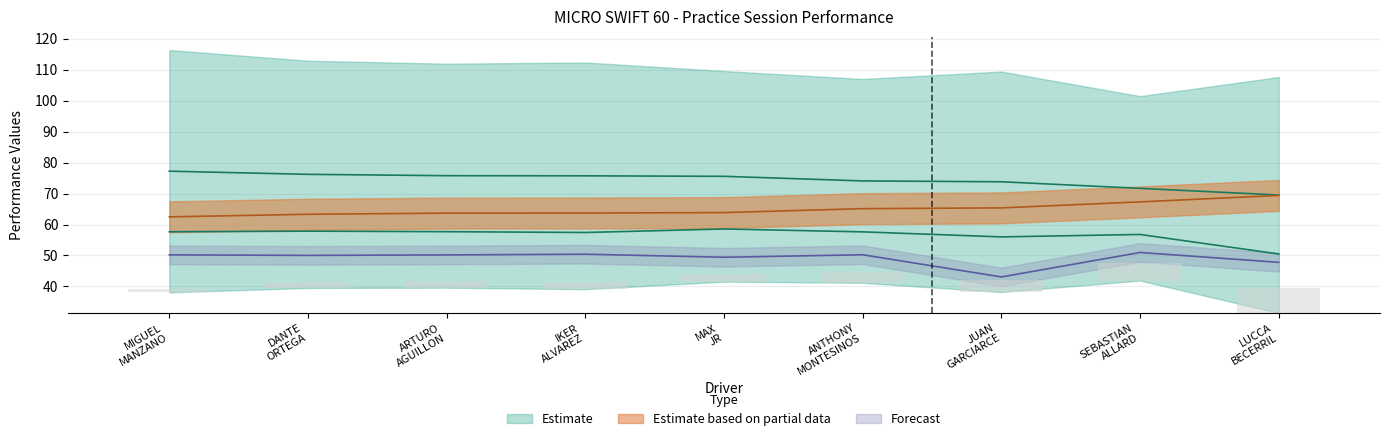

At how many categories does at least one series exceed 51?

9